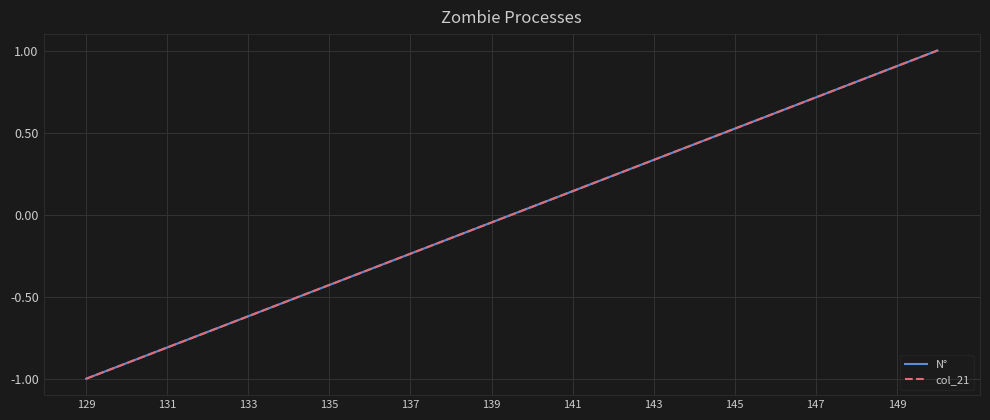

Does the chart display data point markers on the line(s)?

No